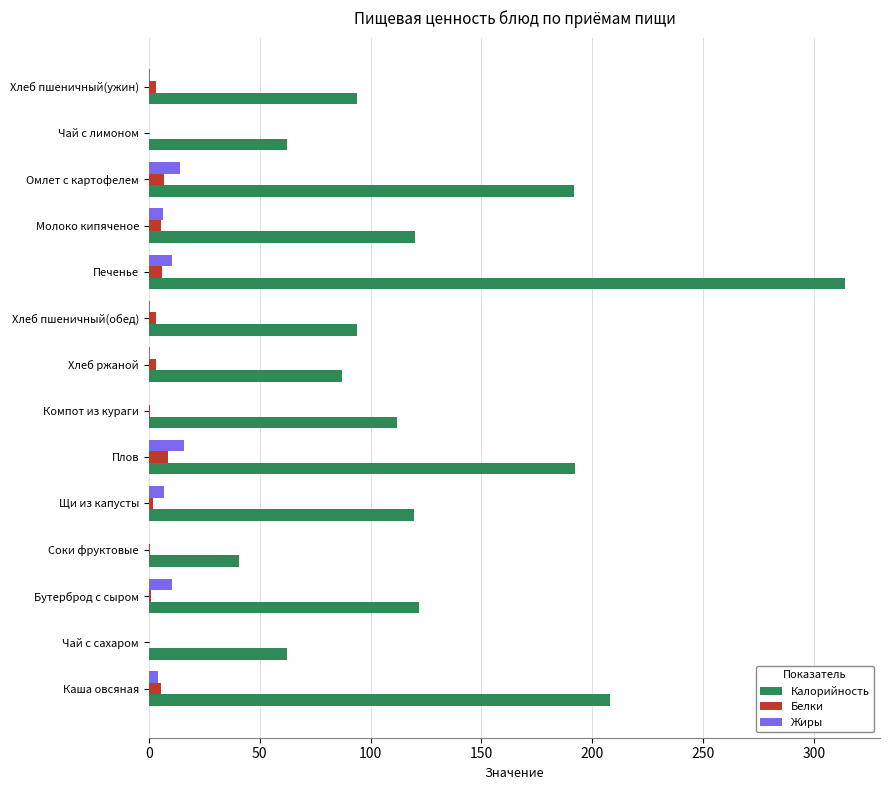

How many values in the Жиры series exceed 4?

7